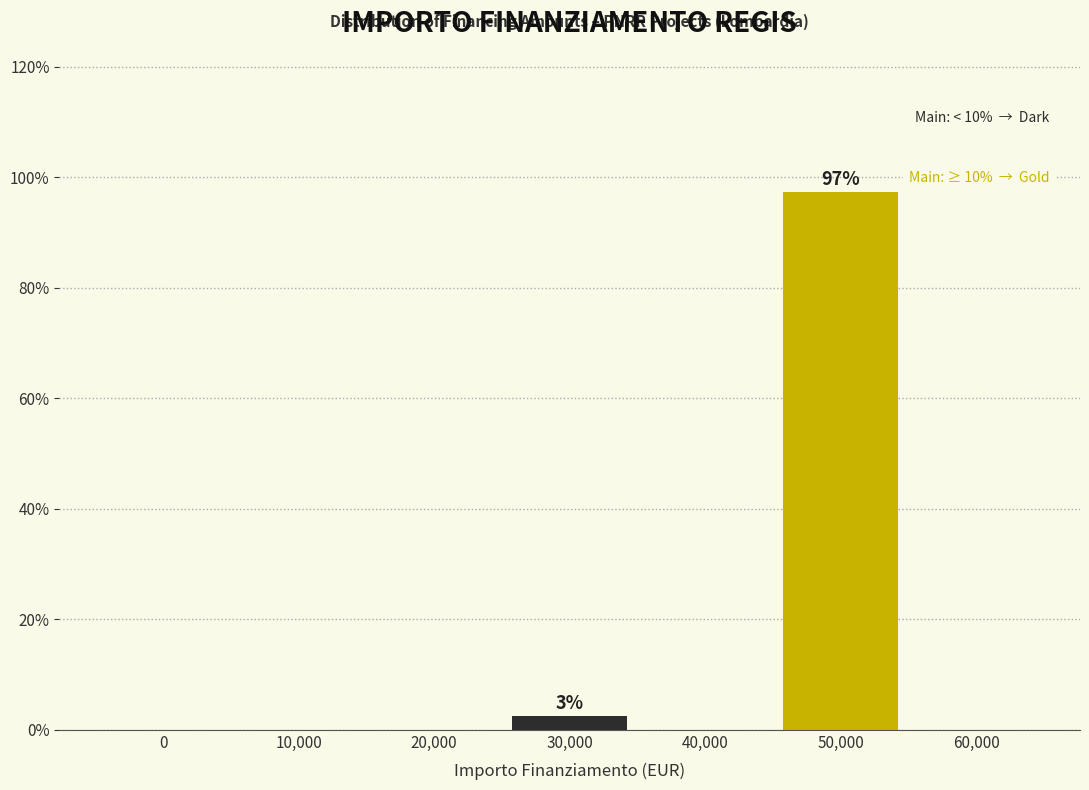

Reading left to right, transcribe all the data shown in this chart.

0=0.0	10,000=0.0	20,000=0.0	30,000=2.6	40,000=0.0	50,000=97.4	60,000=0.0